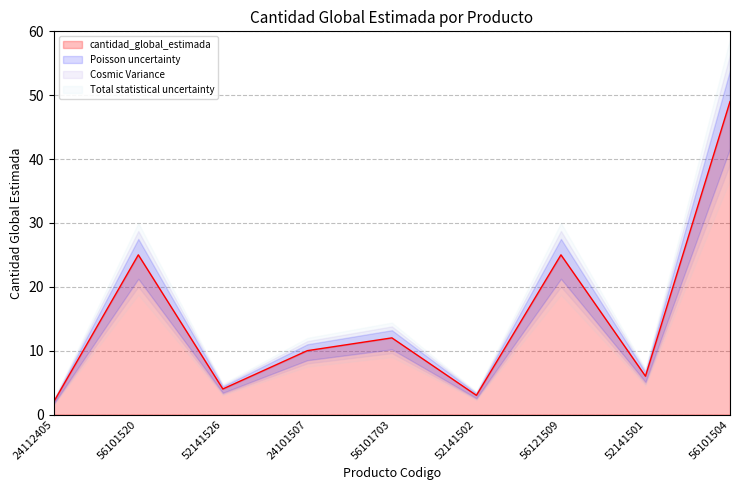

The chart shows a value of 34 at 56121509. True or false?

False